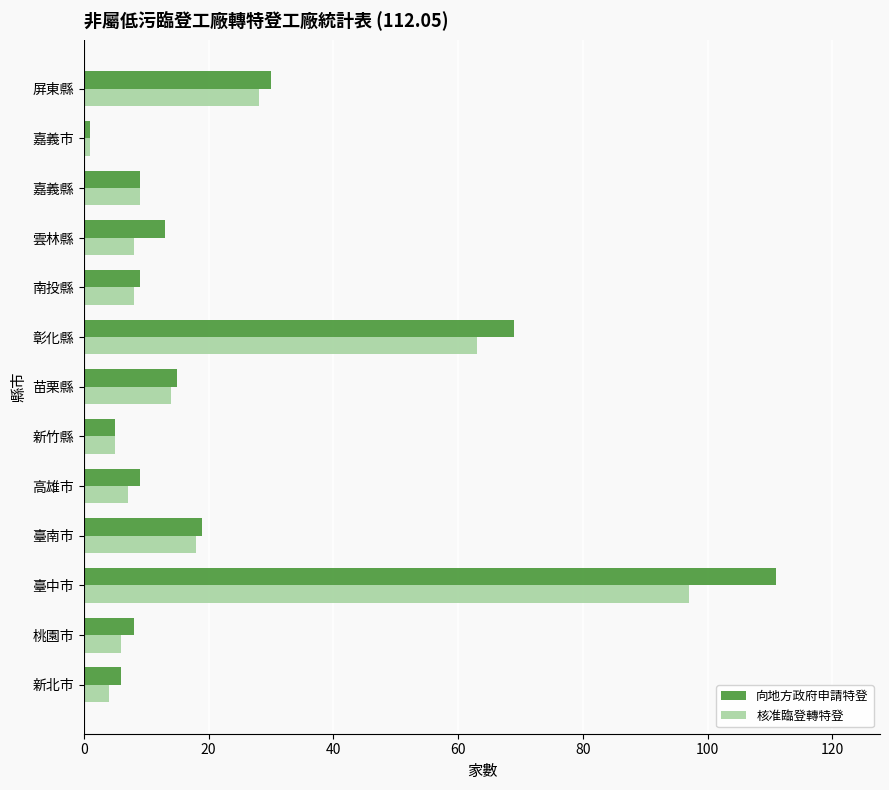

True or false: 核准臨登轉特登 has a value of 10 at 桃園市.

False